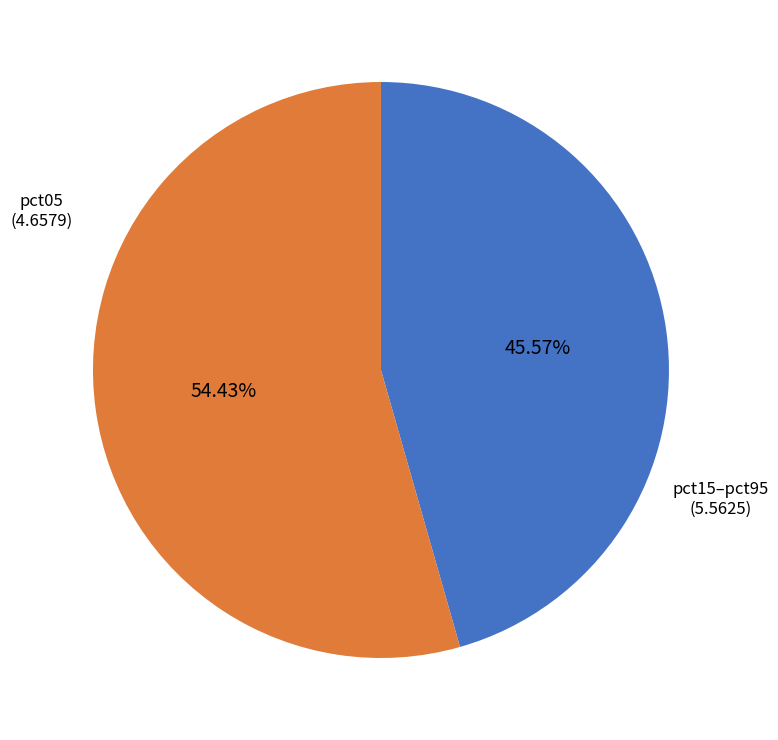

Is there any slice that represents more than half of the pie?

Yes